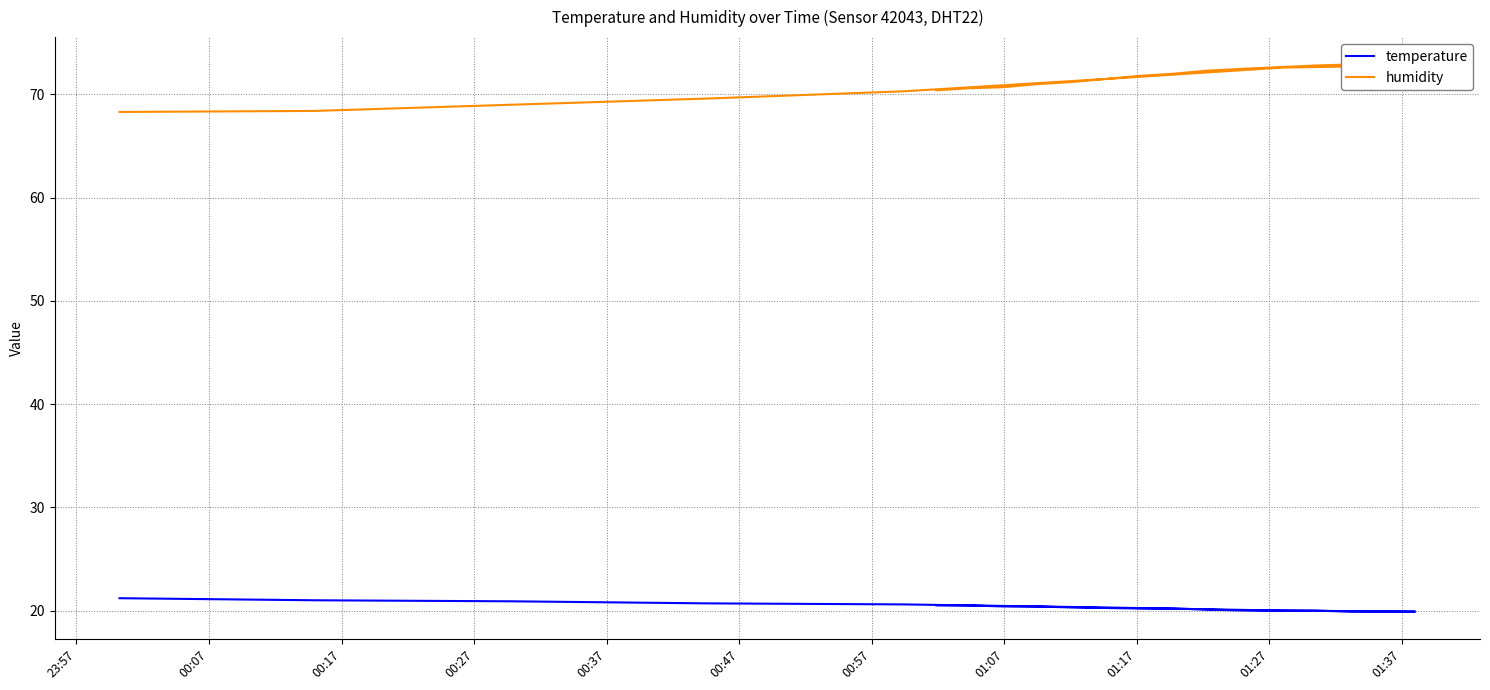

What is the difference between the maximum and minimum values in the humidity series?

4.6